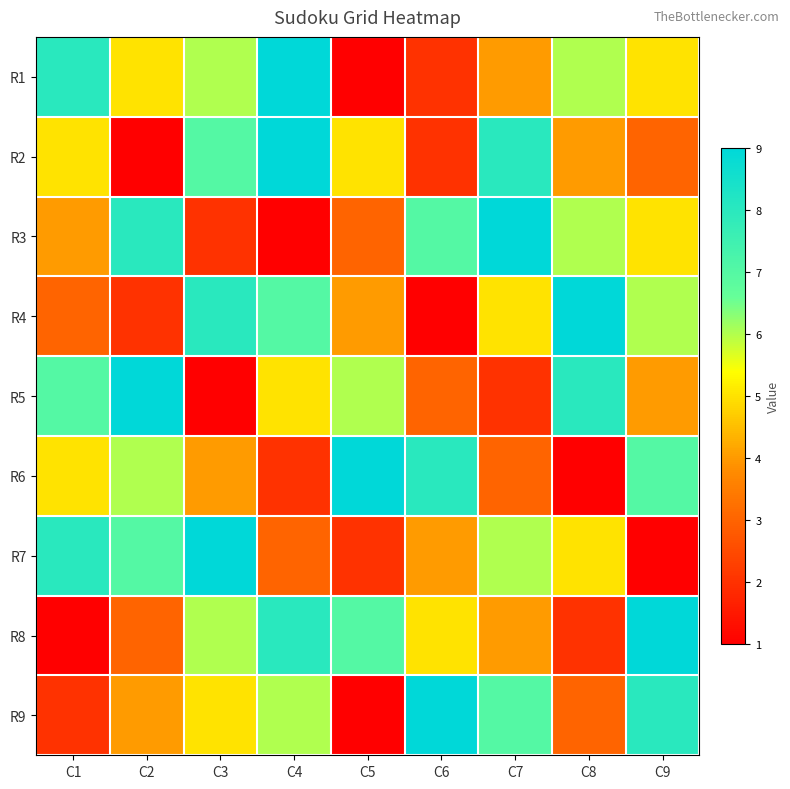

How many data points does each series have?

9